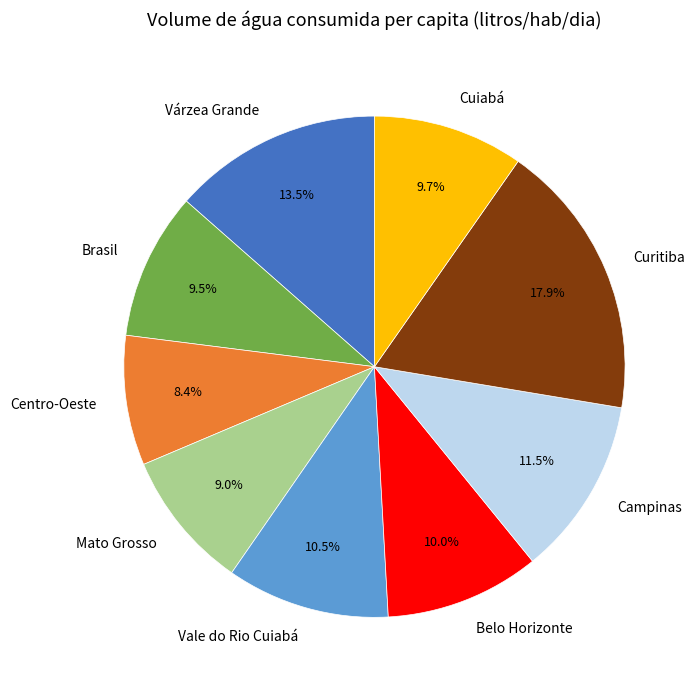

Does Centro-Oeste represent more than half of the total?

No